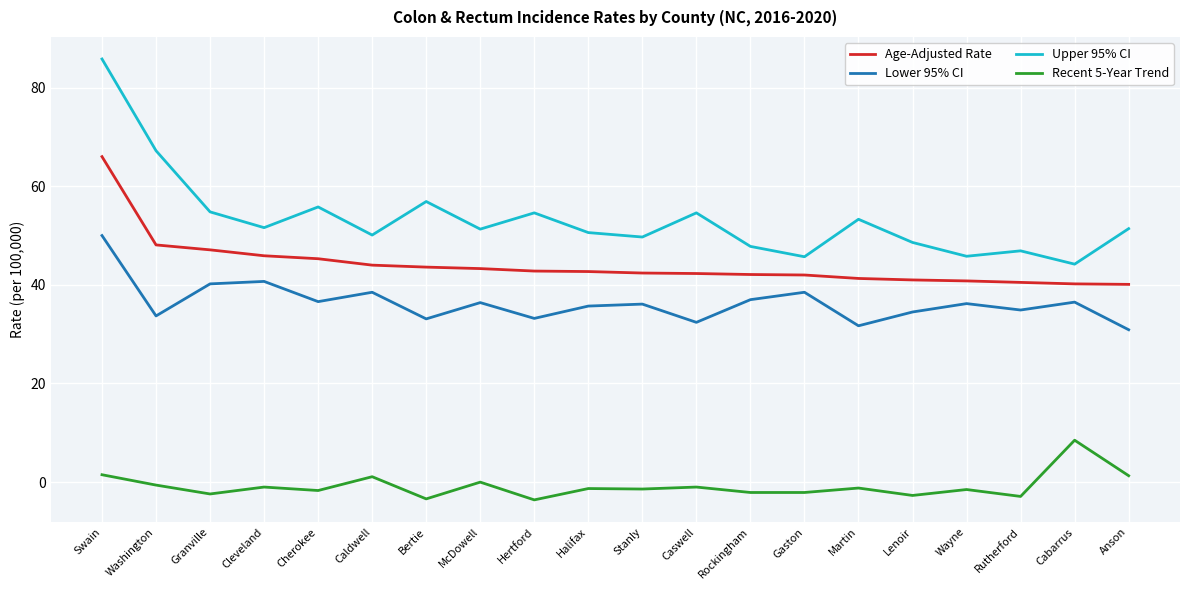

True or false: Lower 95% CI and Recent 5-Year Trend cross at least once.

False